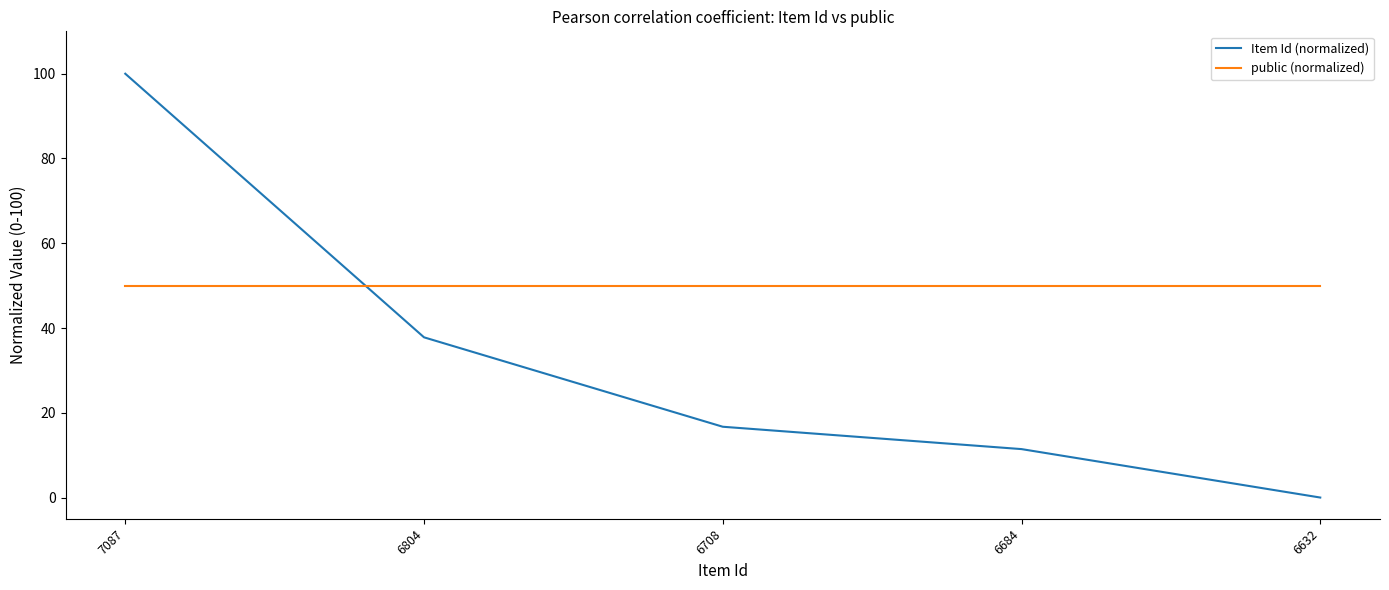

What are all the series names shown in the legend?

Item Id (normalized), public (normalized)